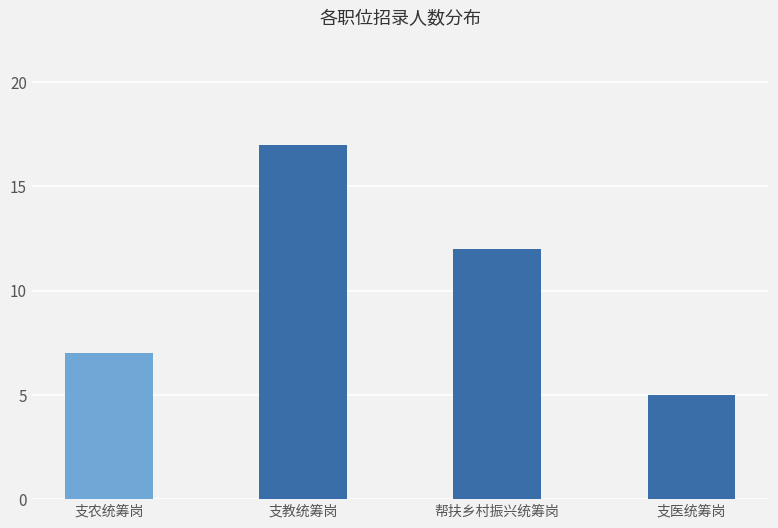

How many values are between 7 and 17?

3